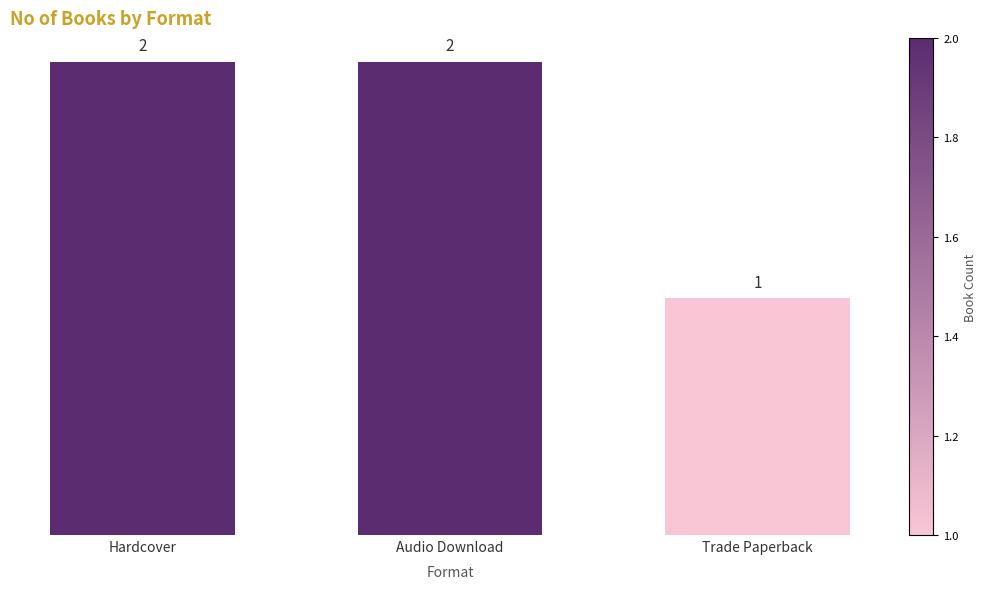

Which category has the lowest value across all series?

Trade Paperback